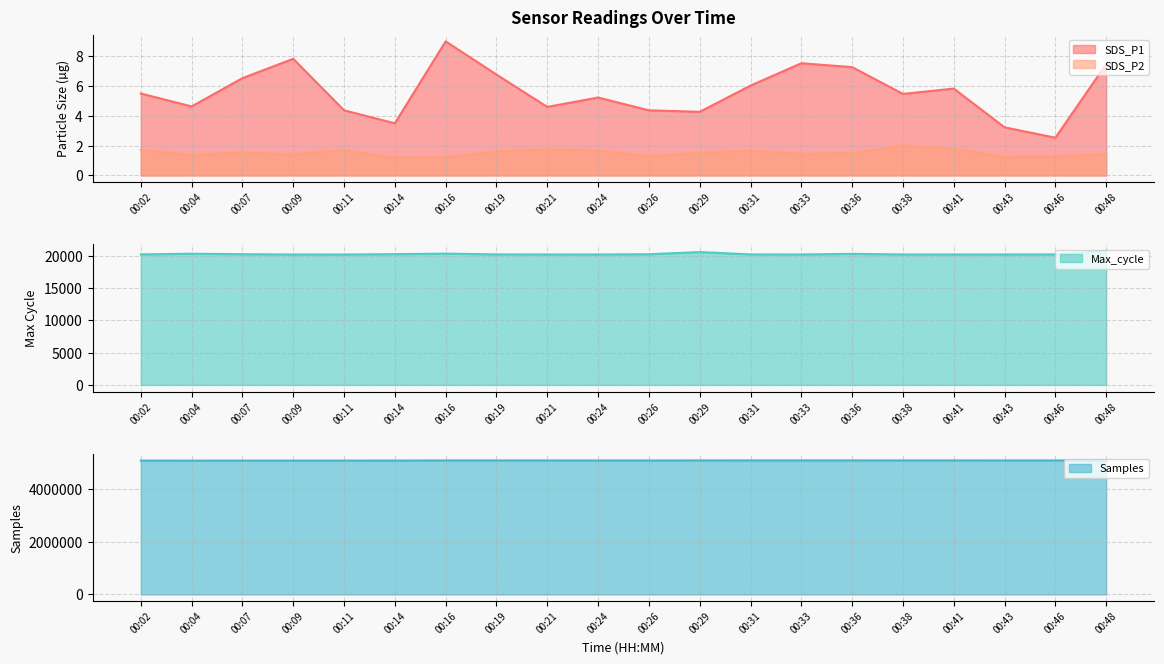

At 00:31, list the series in order from smallest to largest.

SDS_P2, SDS_P1, Max_cycle, Samples